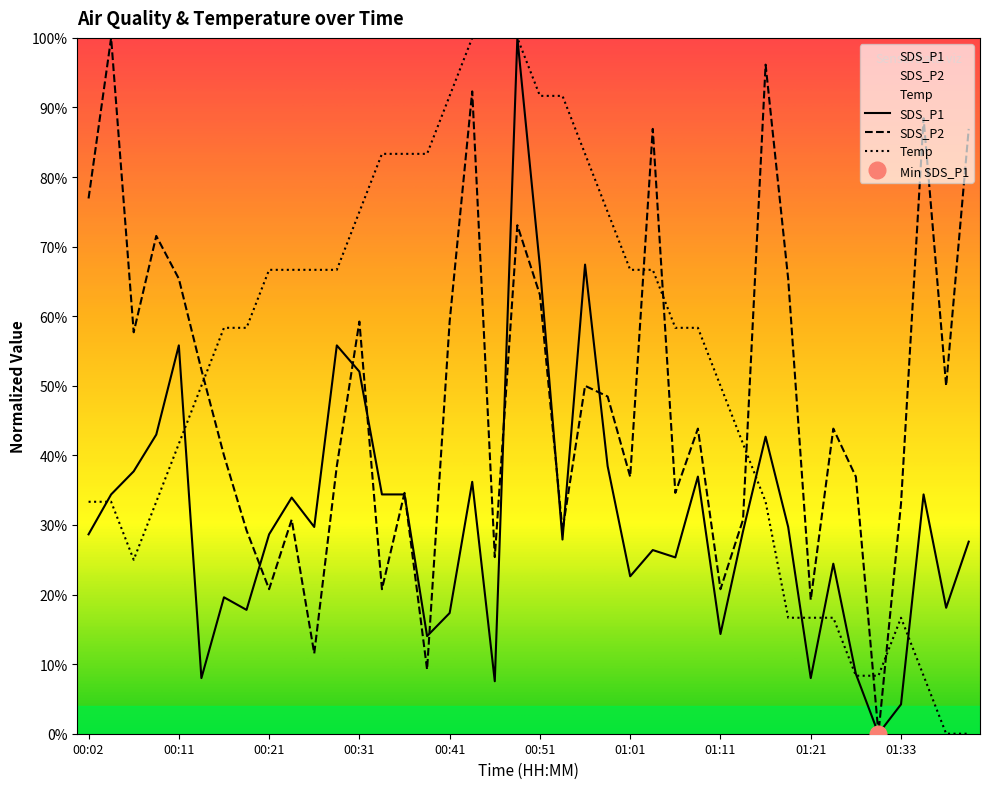

What is the label of the 26th point from the right?

00:36